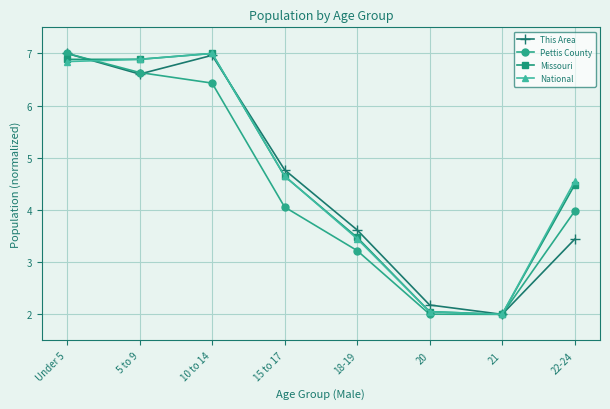

Between 15 to 17 and 21, which series saw the biggest shift?

This Area